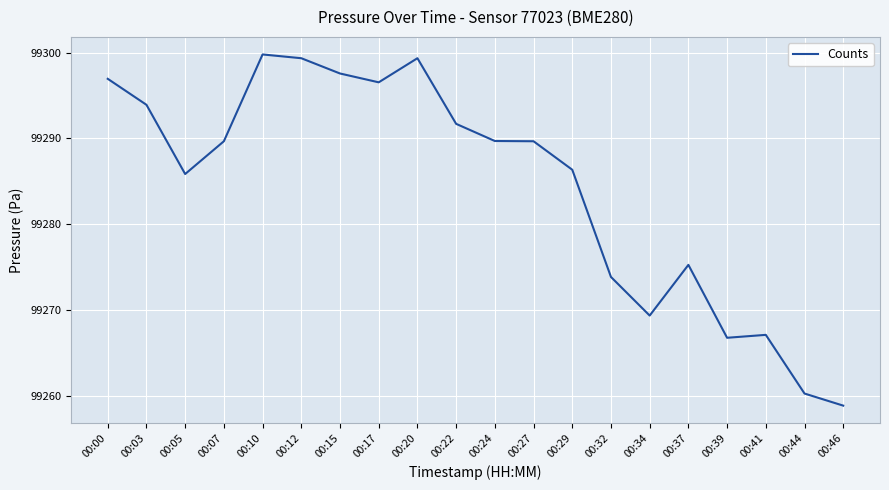

What is the difference between the maximum and minimum values?

40.9